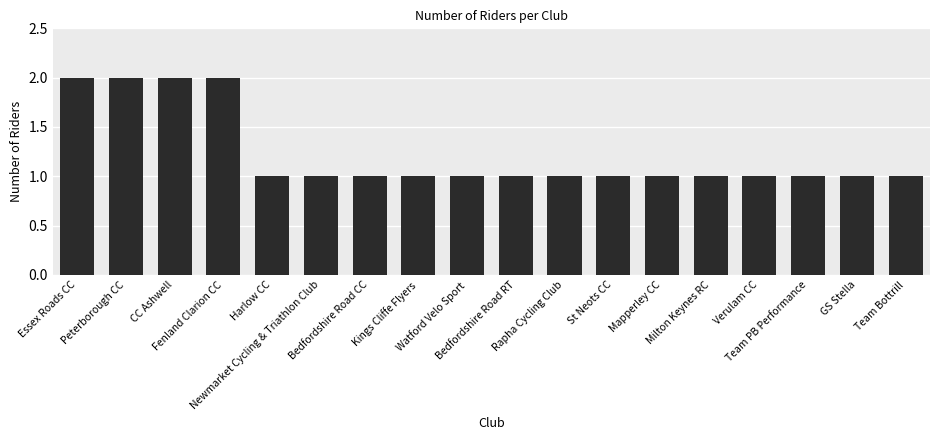

What is the value of the 4th bar from the left?

2